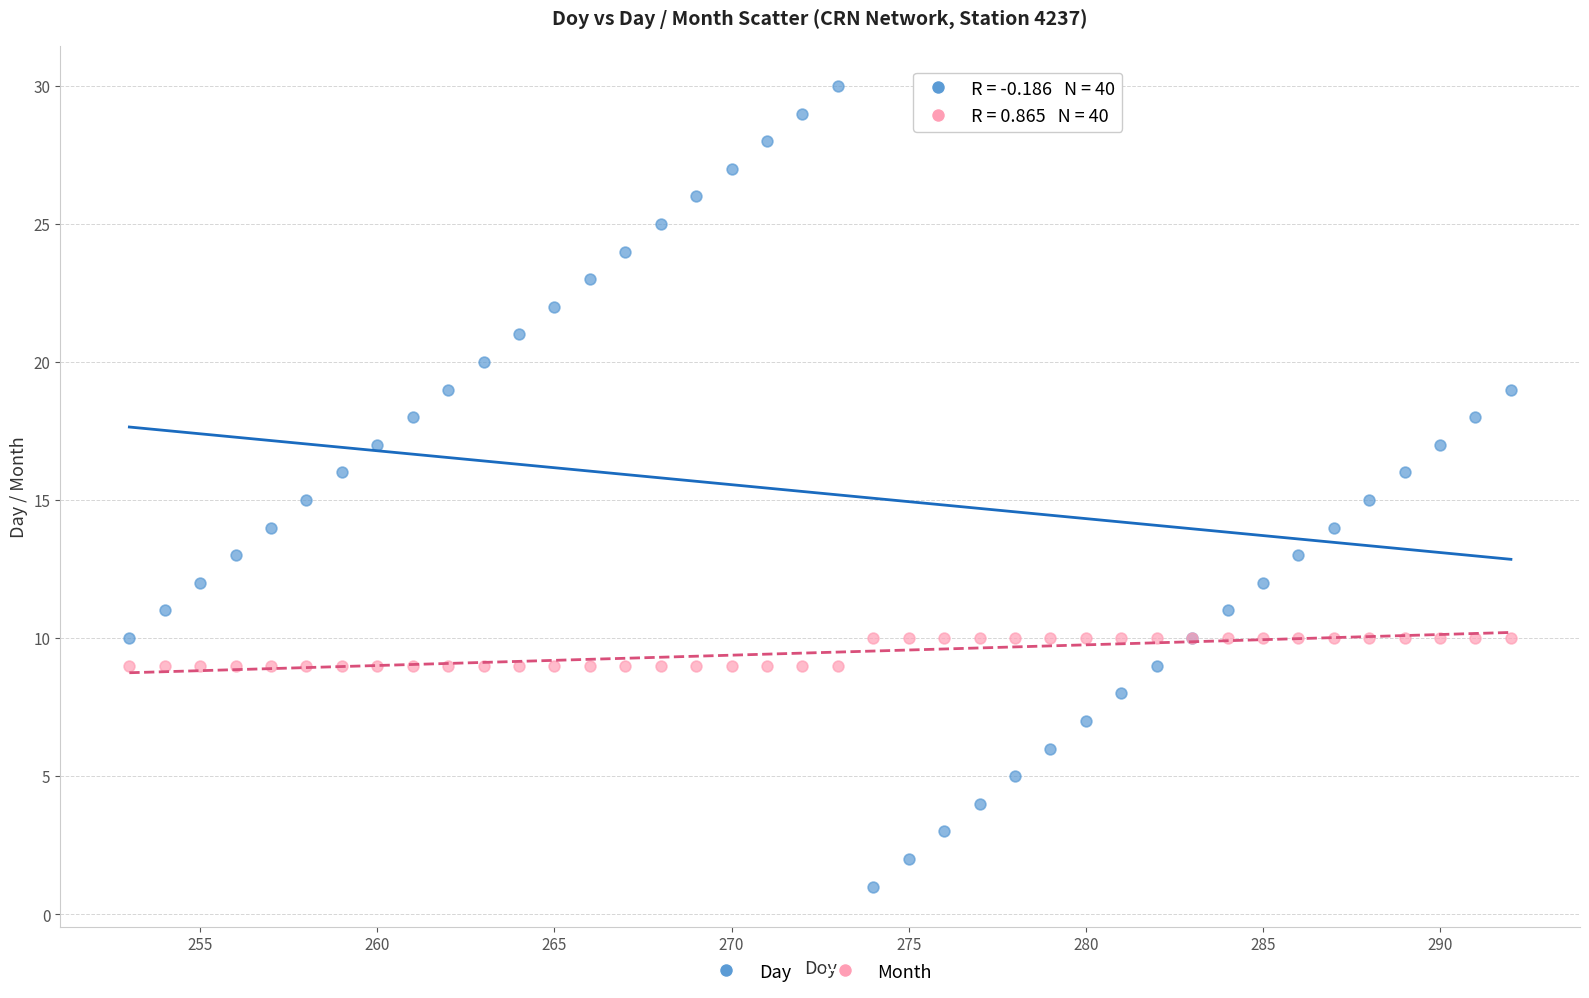

Which series has the widest spread of Y values?

Day